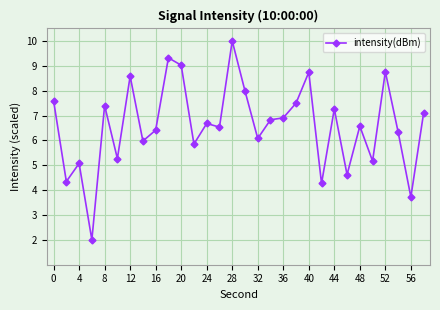

Does the chart have visible grid lines?

Yes